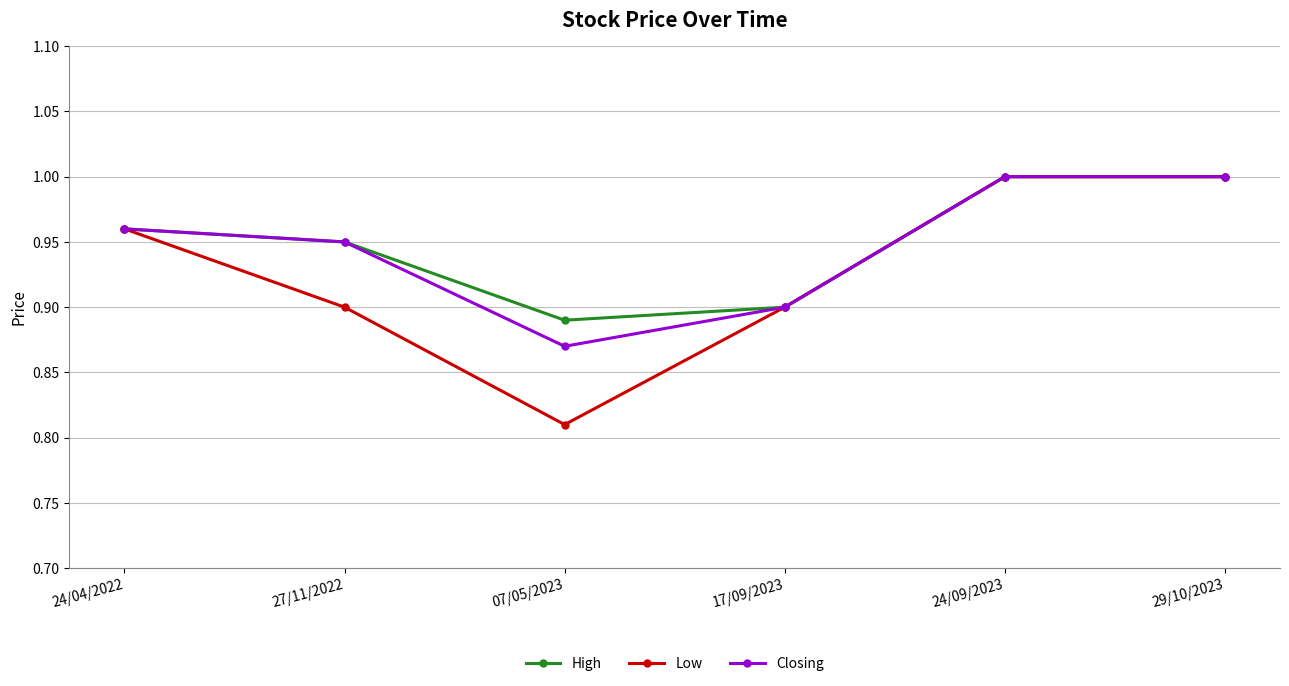

Which category has the lowest value in the Low series?

07/05/2023